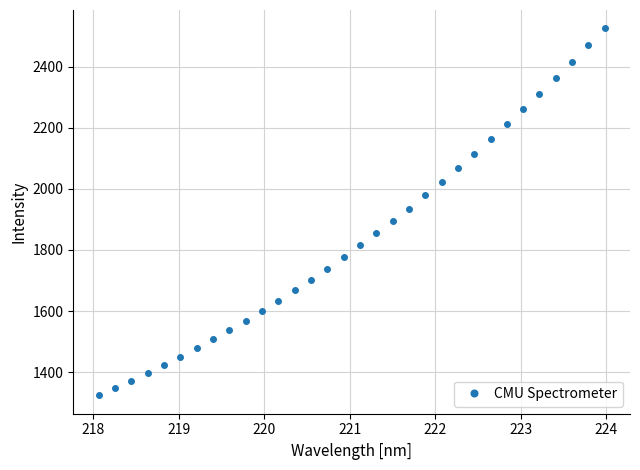

What is the value of the 20th point from the left?

1934.7